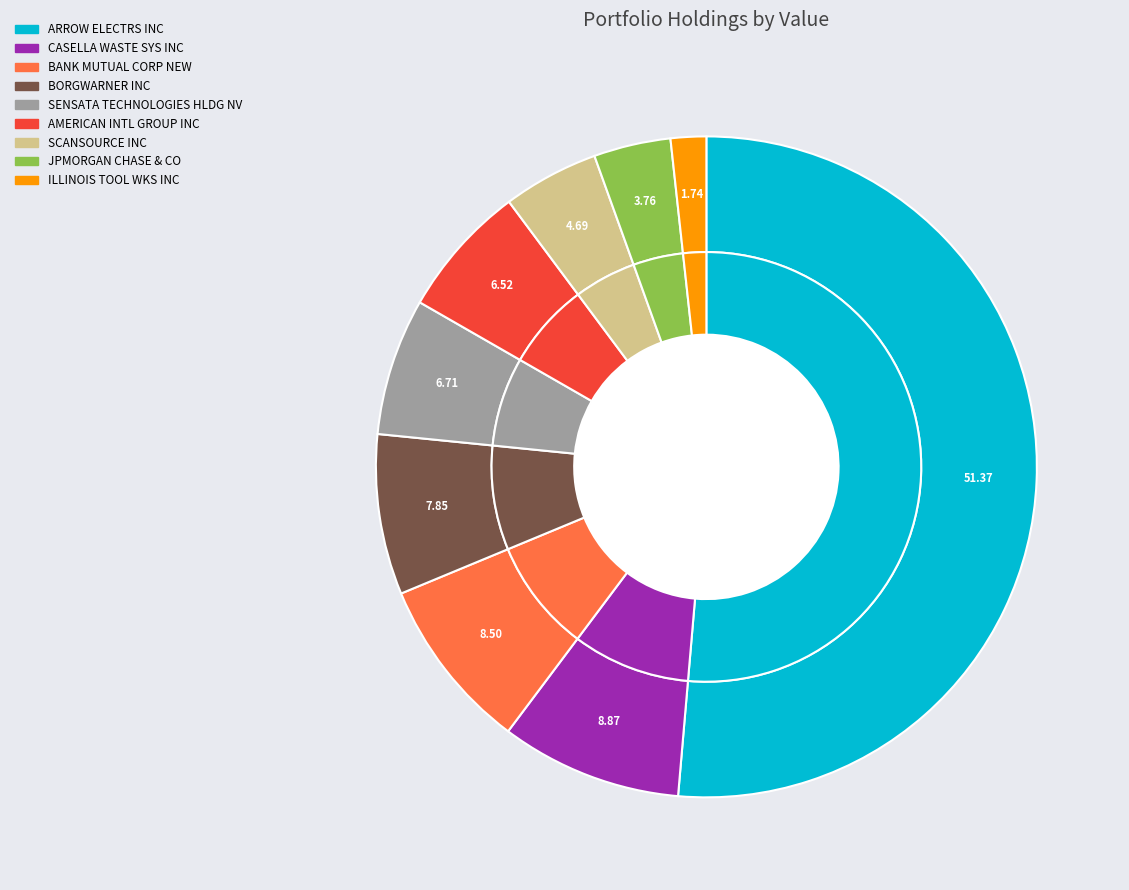

To the nearest percent, what portion does SENSATA TECHNOLOGIES HLDG NV represent?

7%